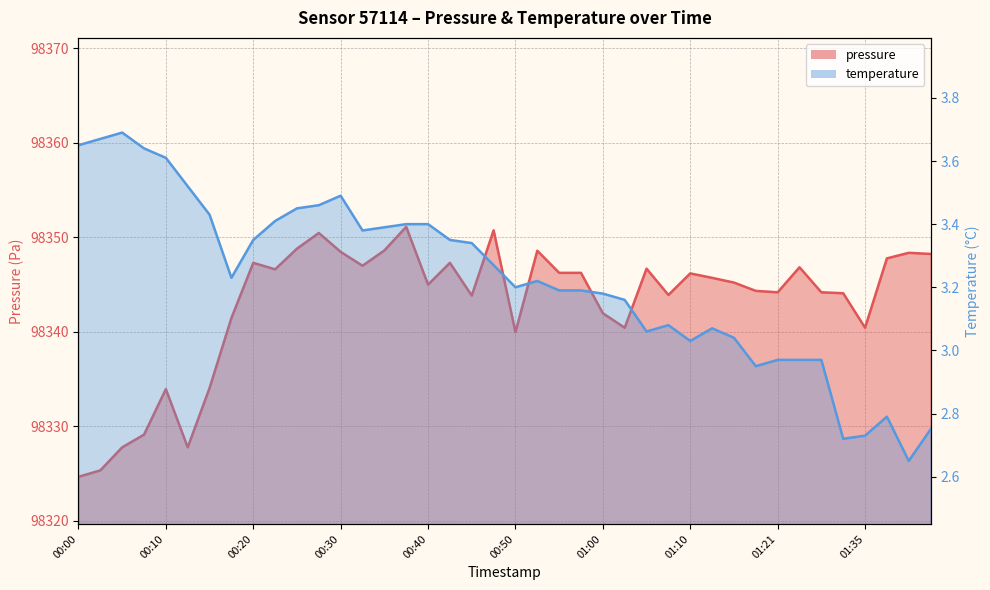

True or false: pressure has a value of 138750.9 at 01:15.

False